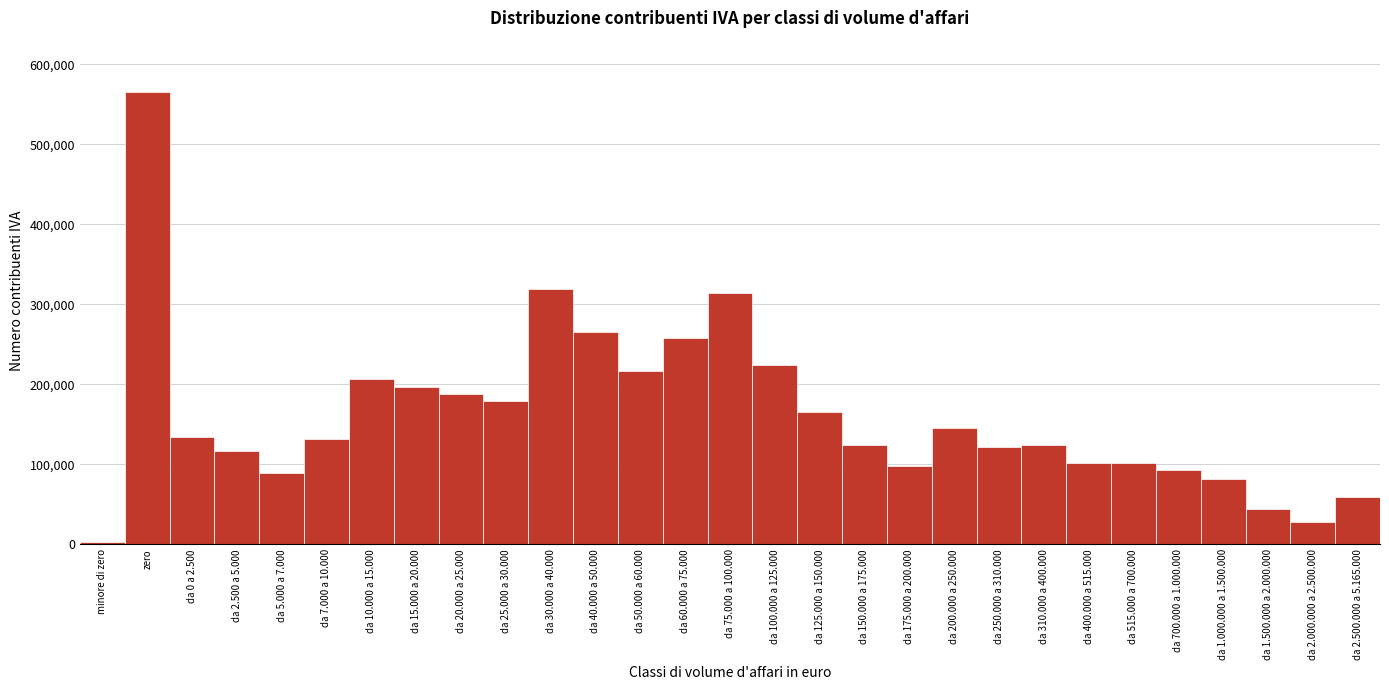

What is the sum of all values?

4696443